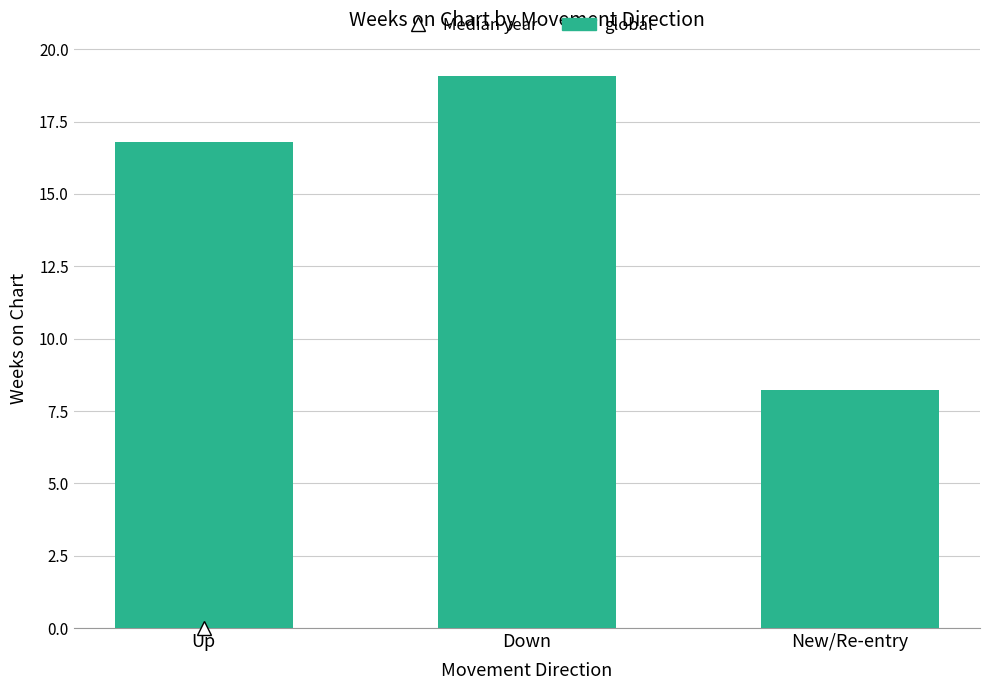

Are the bars grouped side by side (vs. stacked)?

No